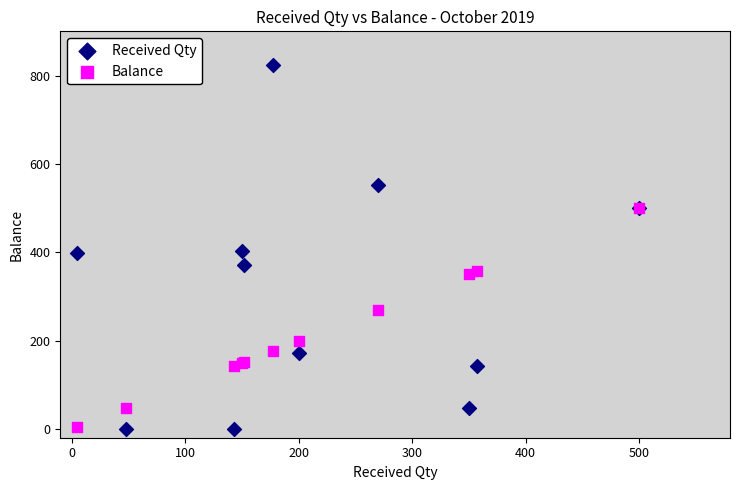

In the Balance series, what Y value is closest to 252?

270